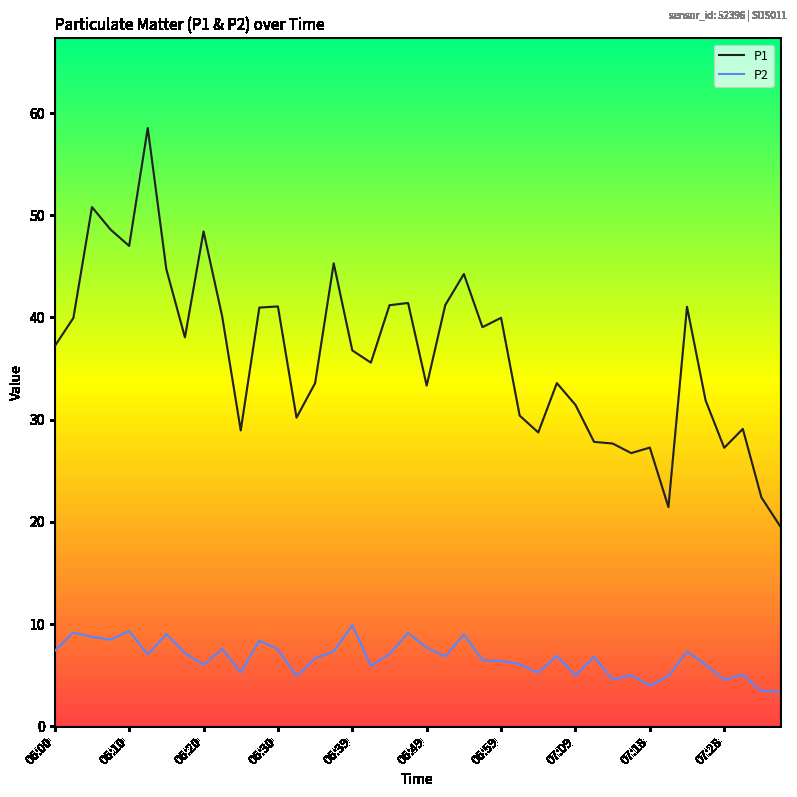

Which series has the largest total across all categories?

P1